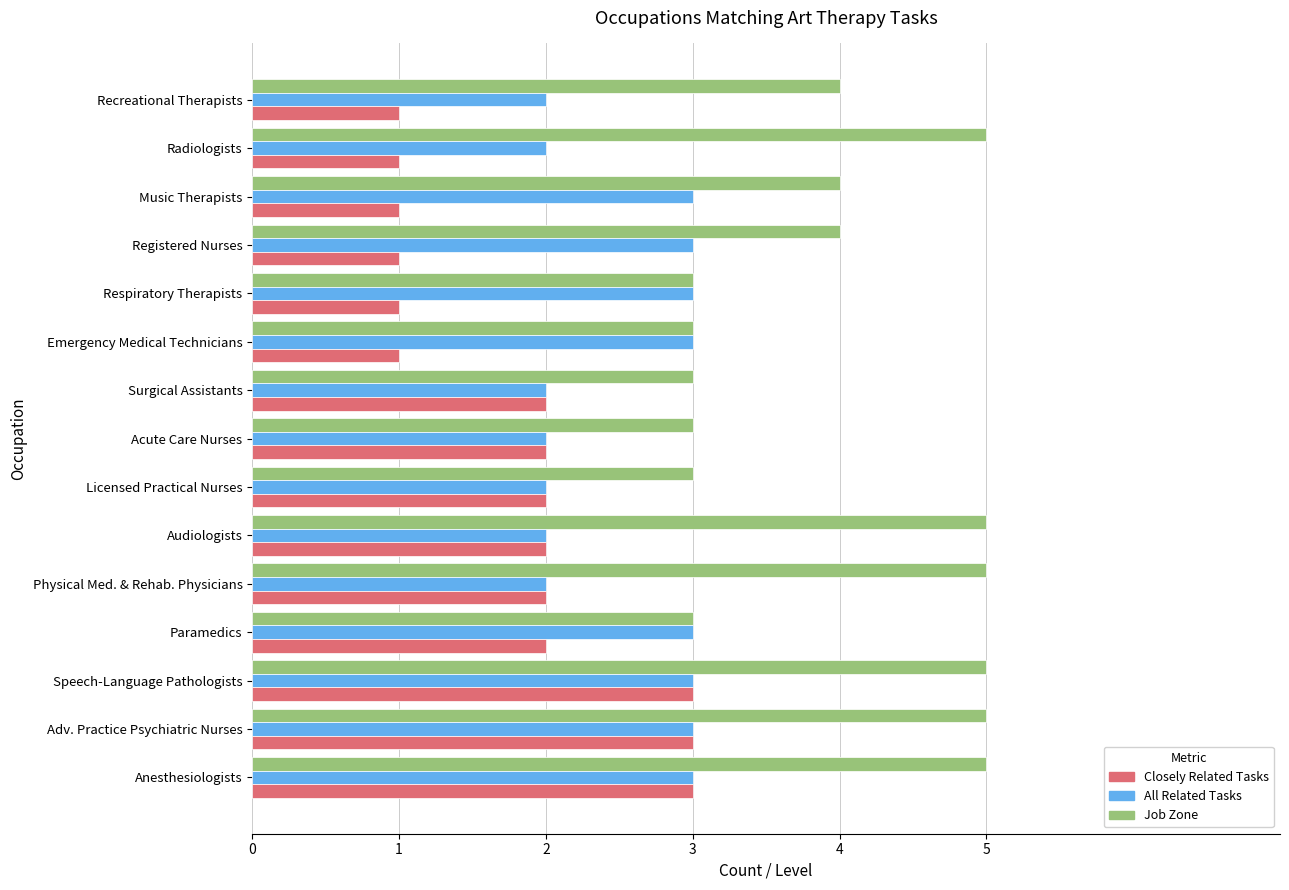

The value of Closely Related Tasks at Music Therapists is 2. True or false?

False